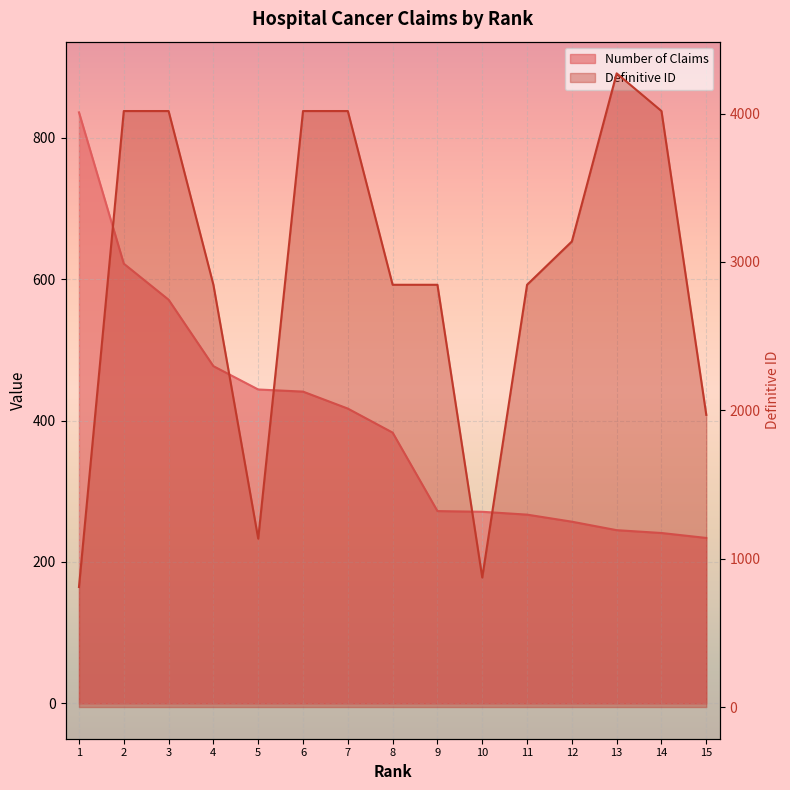

The value of Number of Claims at 3 is 571. True or false?

True